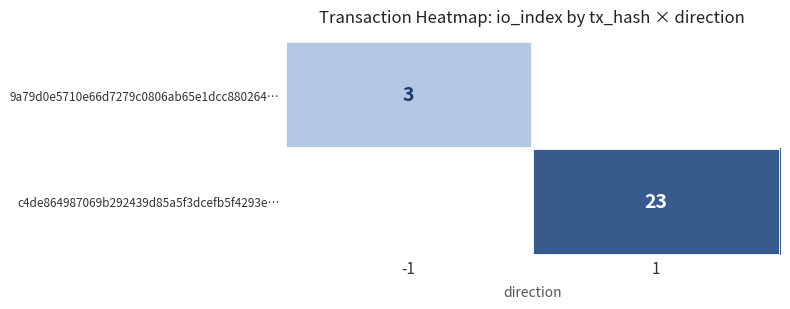

True or false: 9a79d0e5710e66d7279c0806ab65e1dcc880264… has a value of 3 at -1.

True